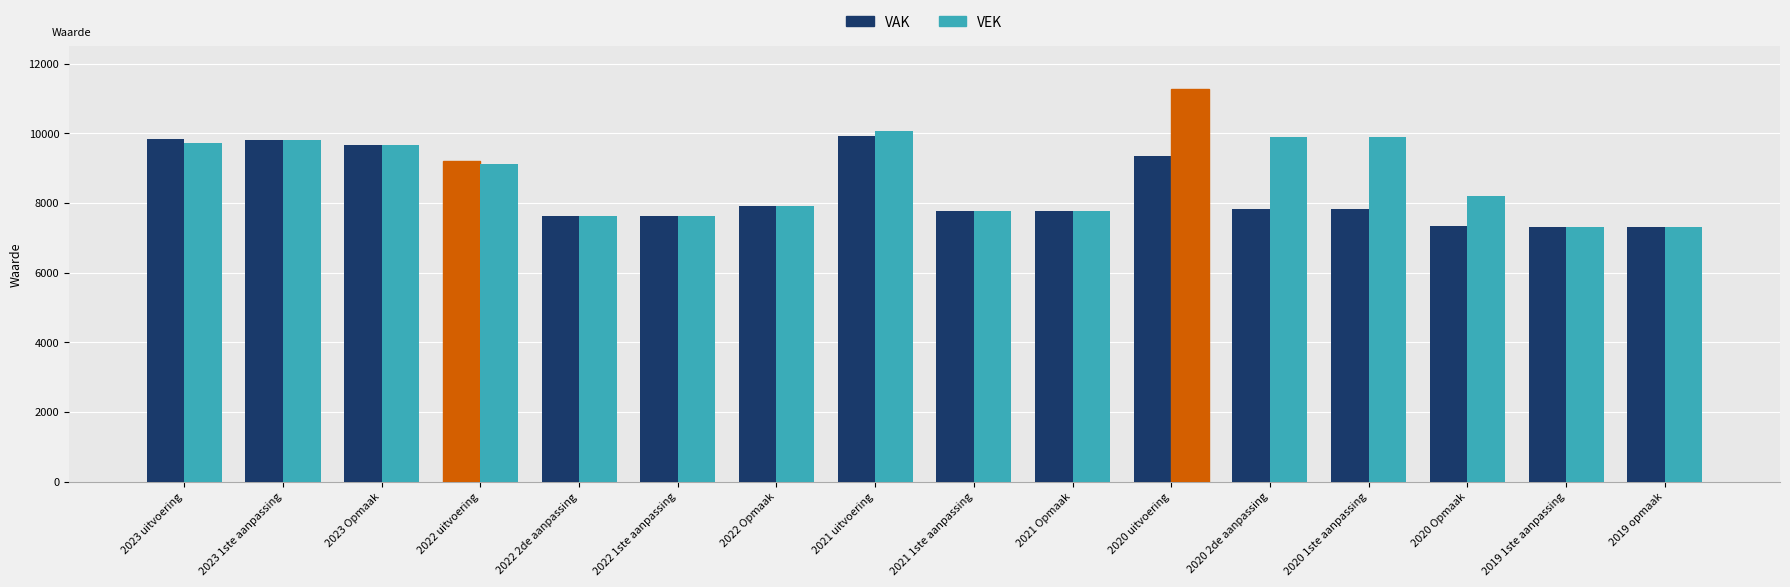

Reading right to left, transcribe all the data shown in this chart.

VAK: 7327	7325	7342	7843	7843	9338	7775	7773	9917	7928	7624	7624	9206	9652	9803	9846
VEK: 7318	7316	8199	9907	9907	11275	7775	7773	10072	7928	7624	7624	9128	9652	9803	9722